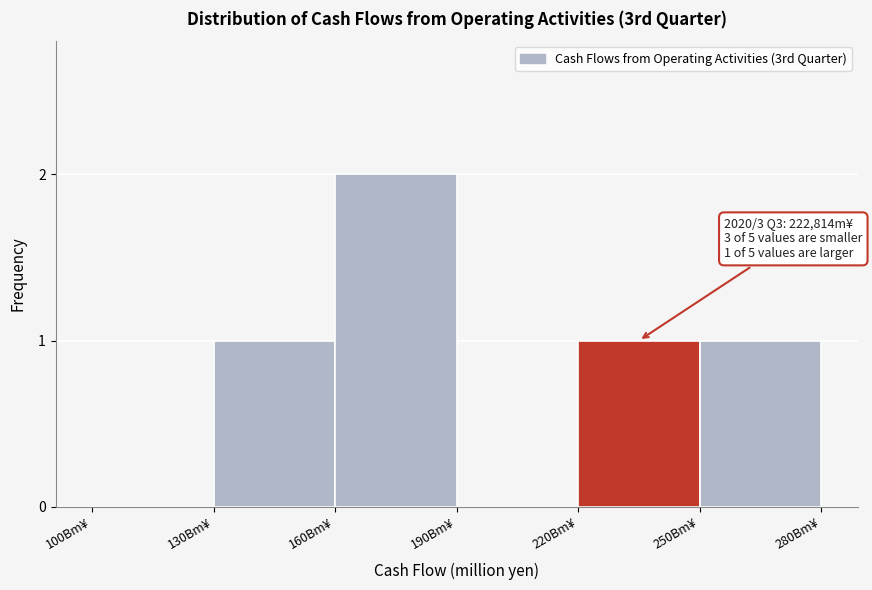

Reading left to right, list all the values displayed in this chart.

100Bm¥=0	130Bm¥=1	160Bm¥=2	190Bm¥=0	220Bm¥=1	250Bm¥=1